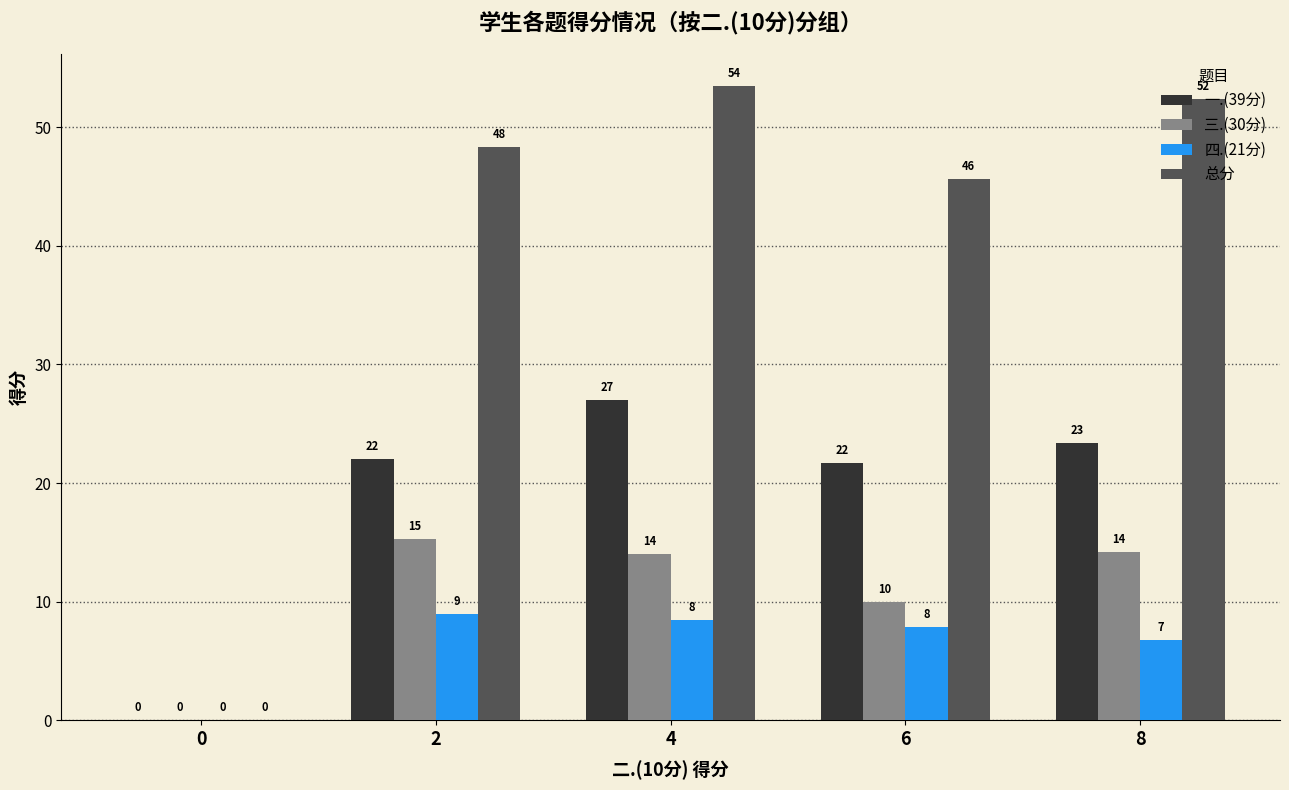

What is the sum of the 三.(30分) values at 4 and 0?

14.0